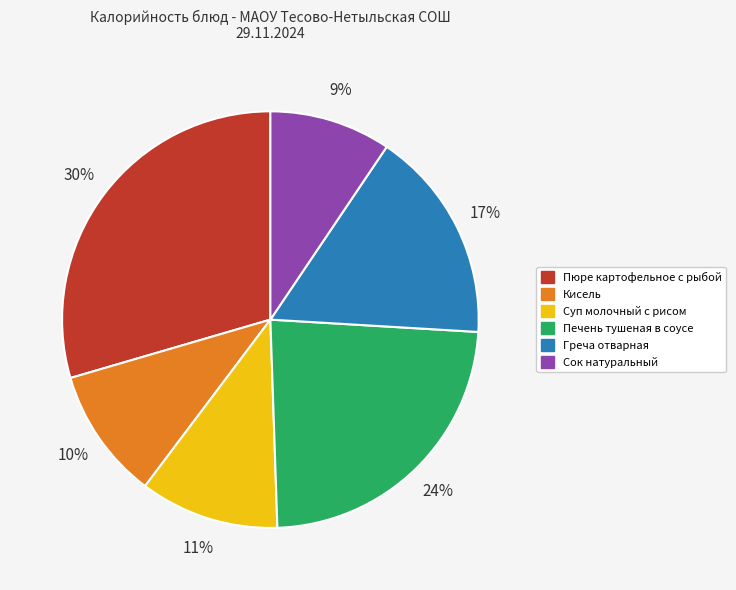

Is the sum of Пюре картофельное с рыбой and Греча отварная greater than half?

No